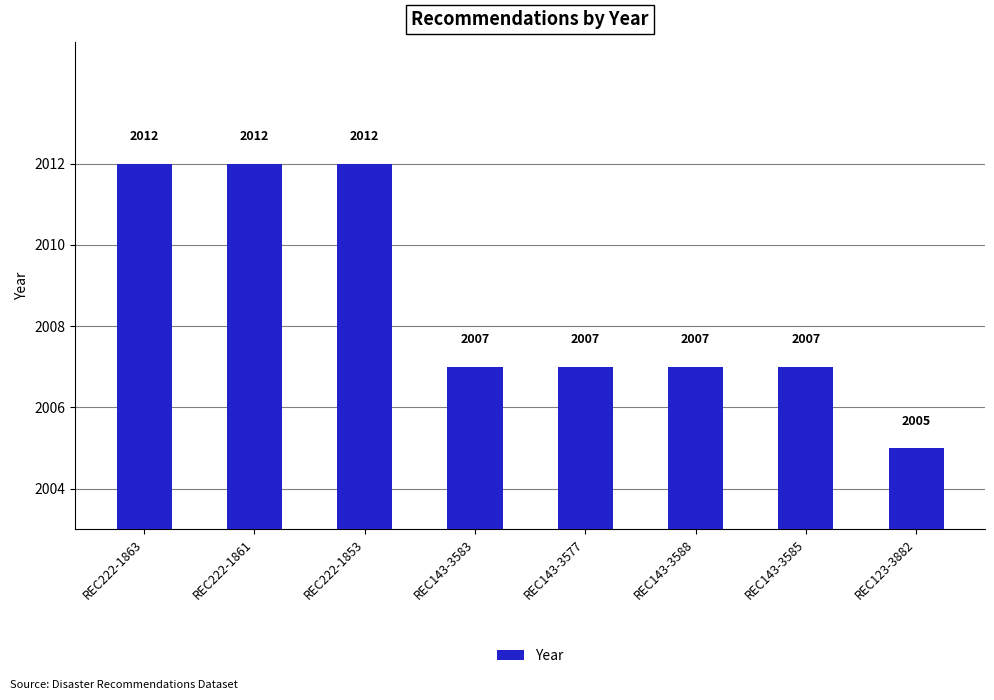

Count the values in the range 2007 to 2012.

7